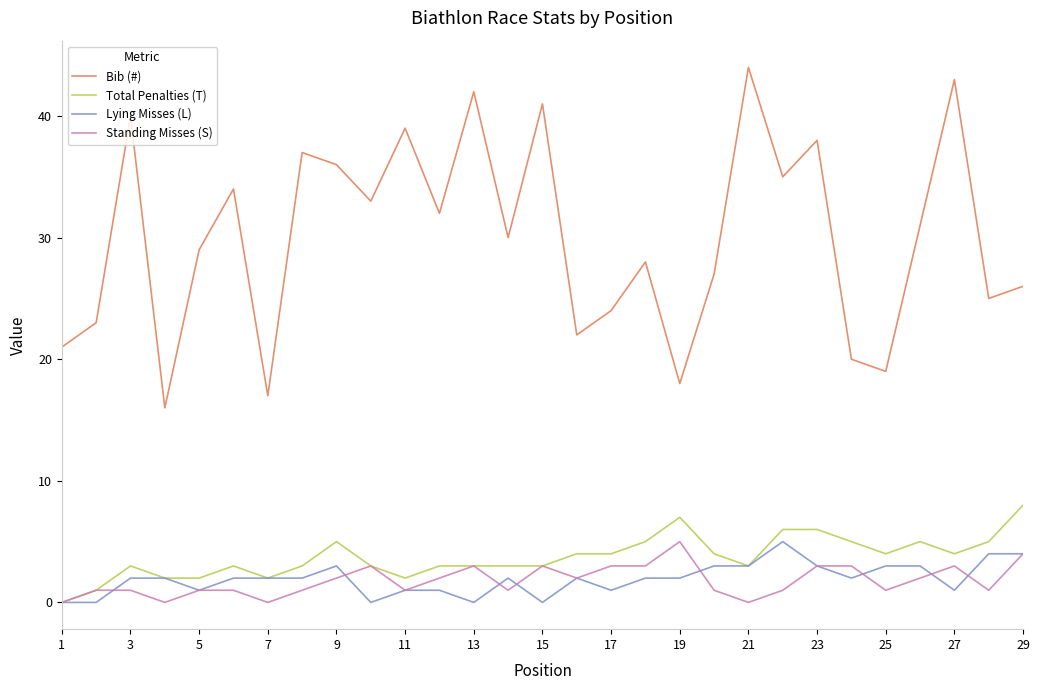

Which series has the largest total across all categories?

Bib (#)